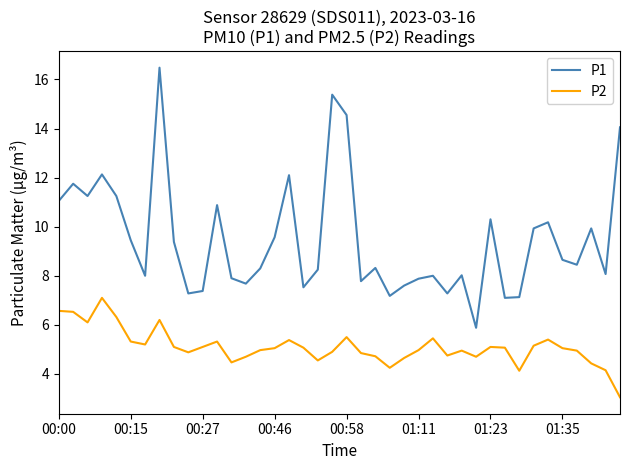

Which series has the widest spread of values?

P1